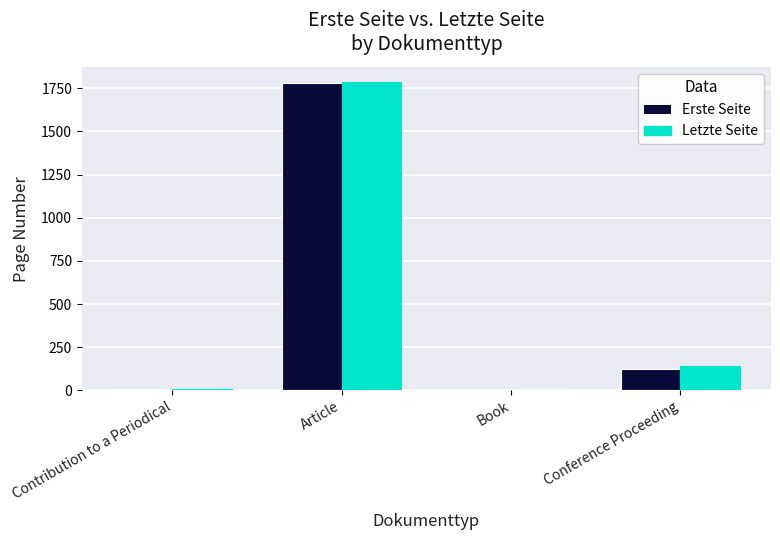

Is the value of Letzte Seite at Article greater than the value of Erste Seite at Conference Proceeding?

Yes